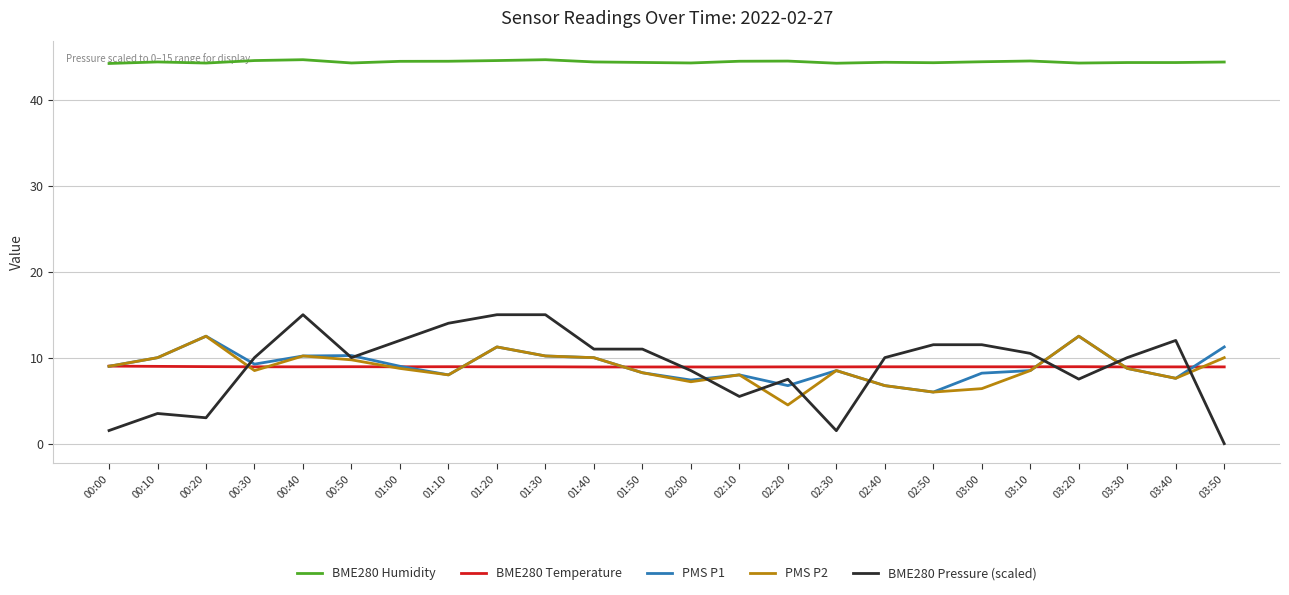

The BME280 Humidity series shows 44.5 at 03:10. True or false?

True